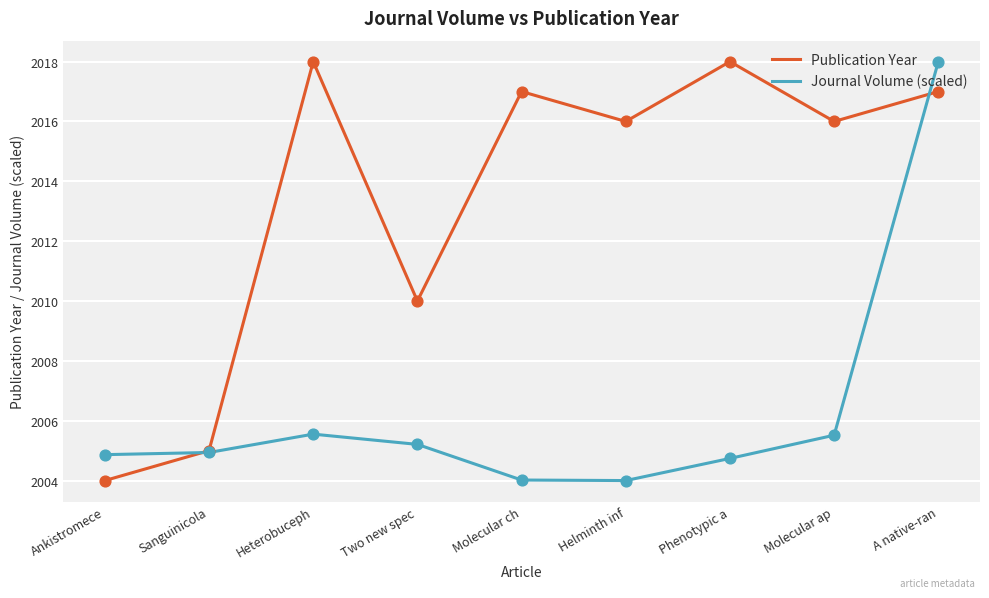

At how many categories does at least one series exceed 2013?

6